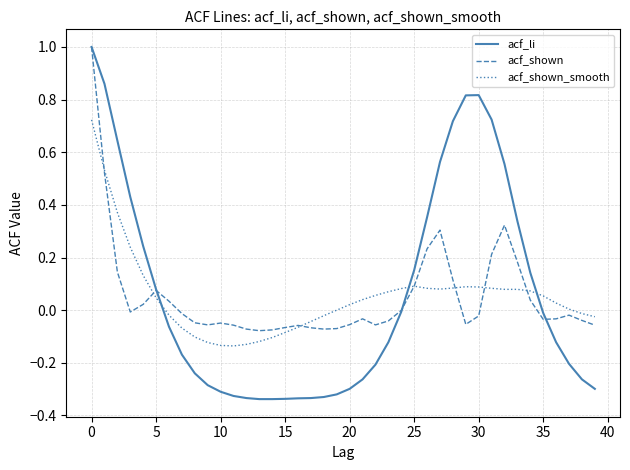

What is the maximum value shown in the chart?

1.0